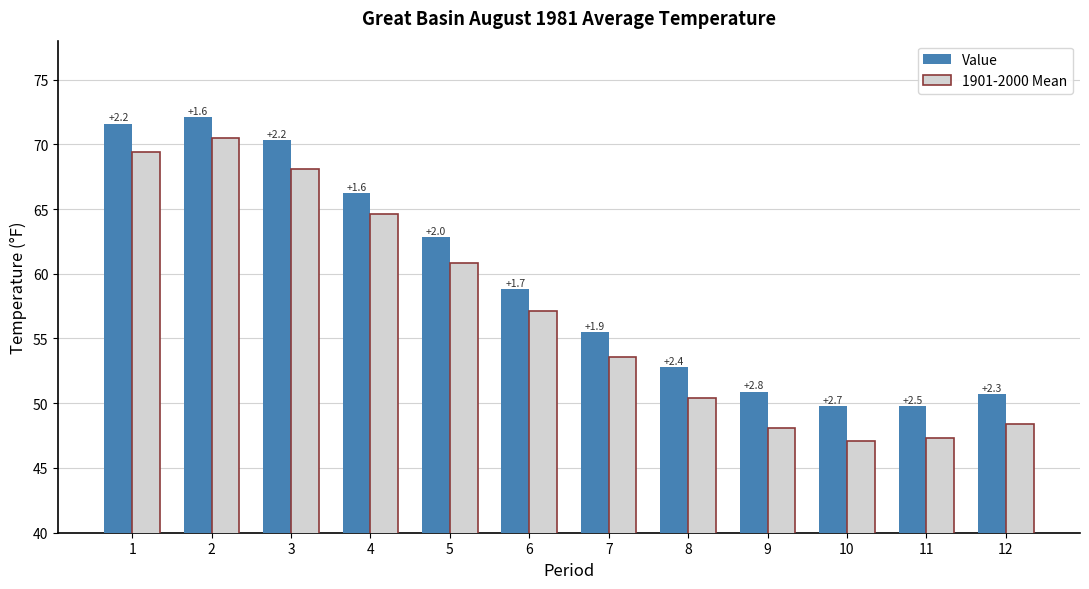

How many groups of bars are there?

12